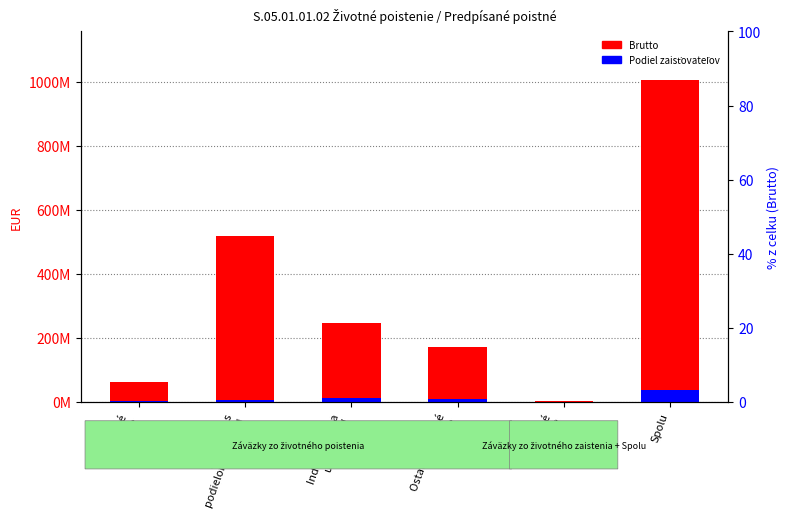

The Podiel zaisťovateľov series shows 56237894.8 at Spolu. True or false?

False